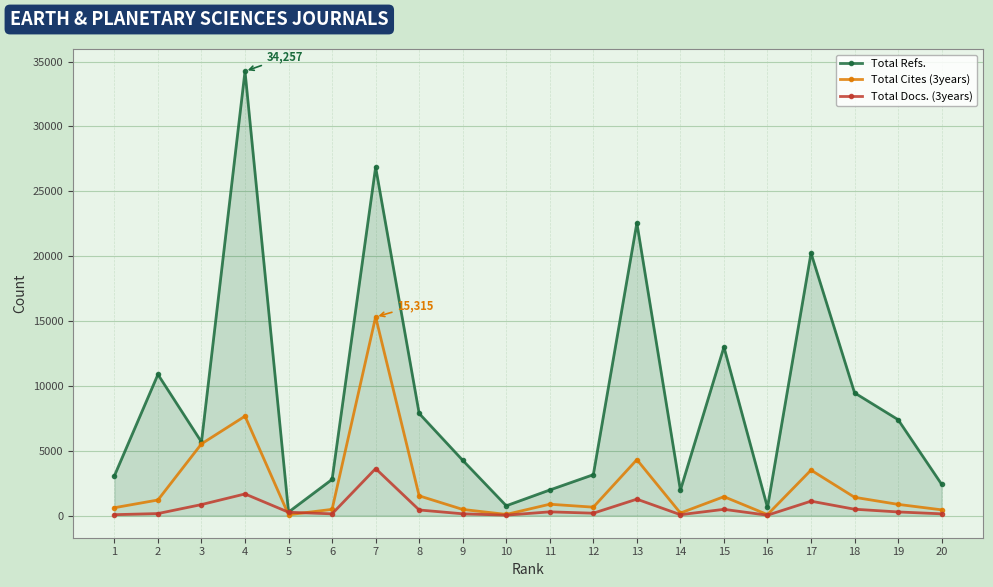

Is it true that Total Docs. (3years) equals 484 at 18?

True